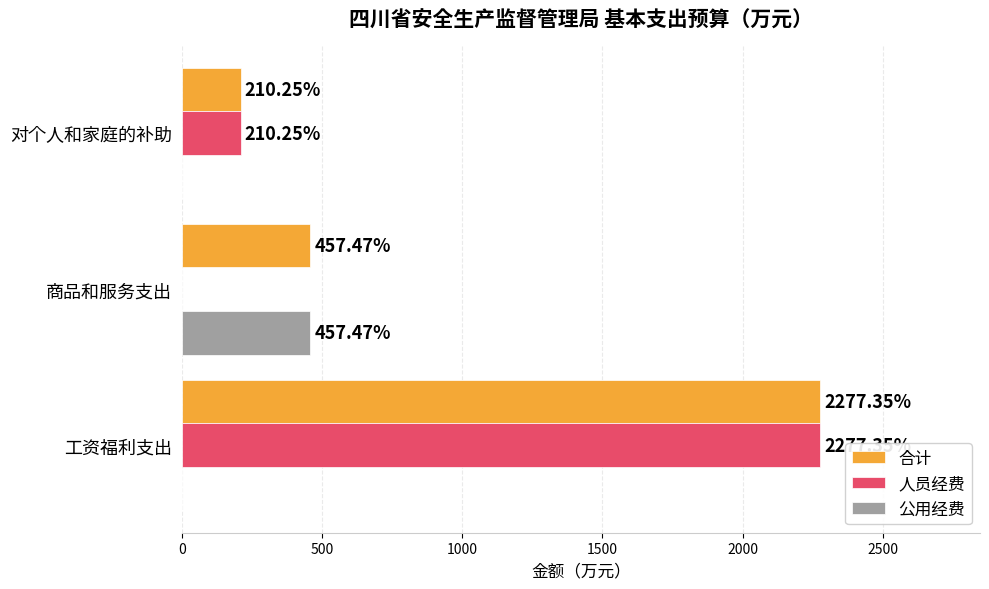

Which series has the largest total across all categories?

合计